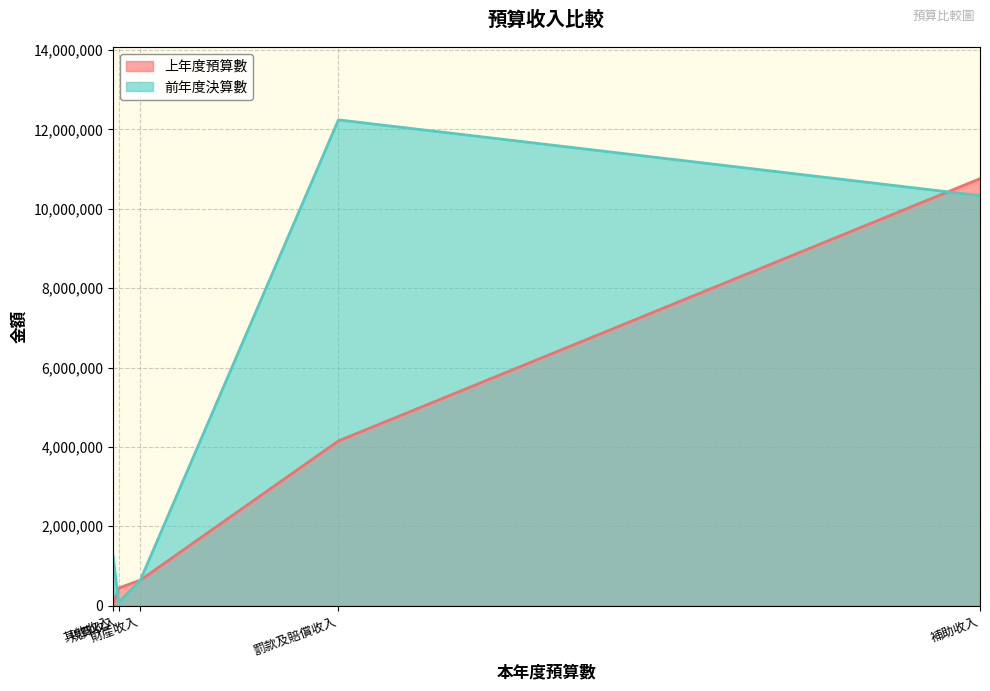

How many lines are shown in the chart?

2